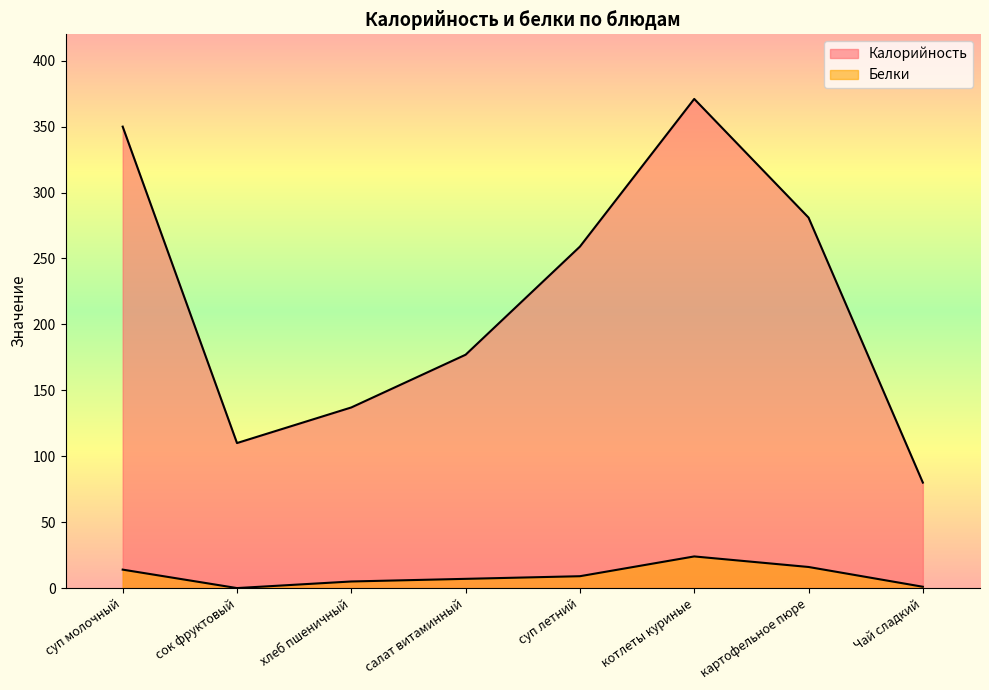

True or false: Белки and Калорийность cross at least once.

False